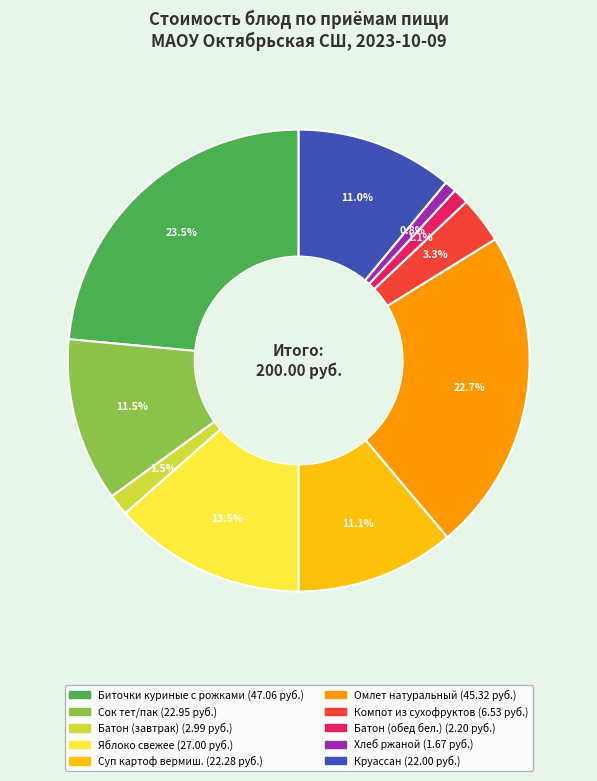

Between Круассан and Компот из сухофруктов, which is larger?

Круассан